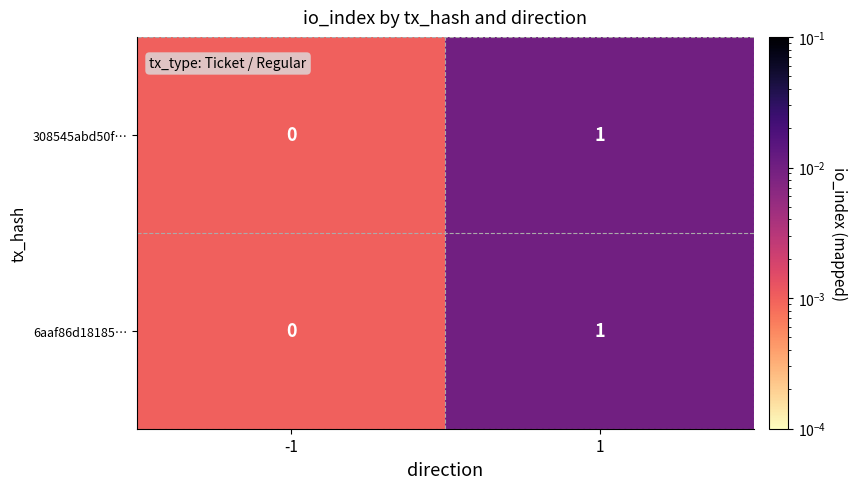

Reading left to right, list all the values displayed in this chart.

308545abd50f…: -1=0	1=1
6aaf86d18185…: -1=0	1=1